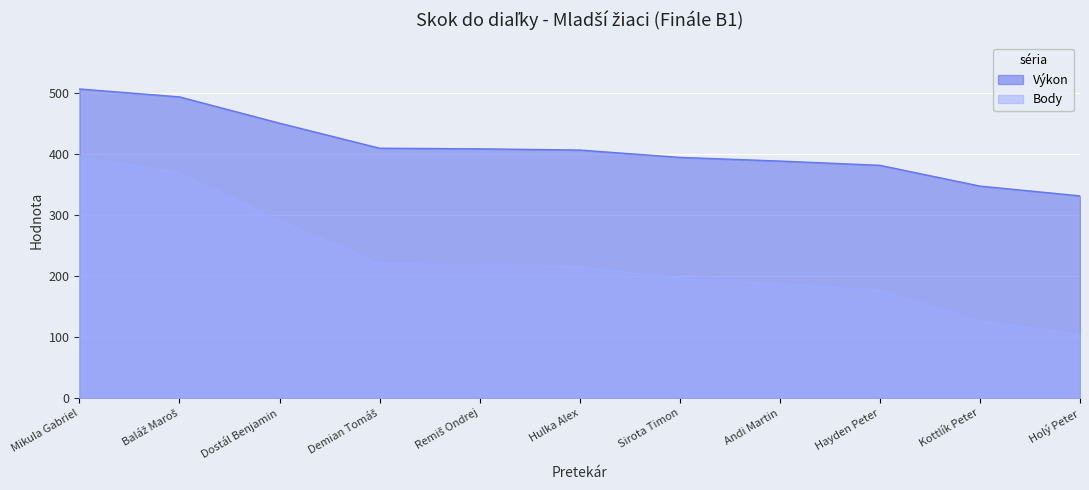

What is the average value of the Body series?

227